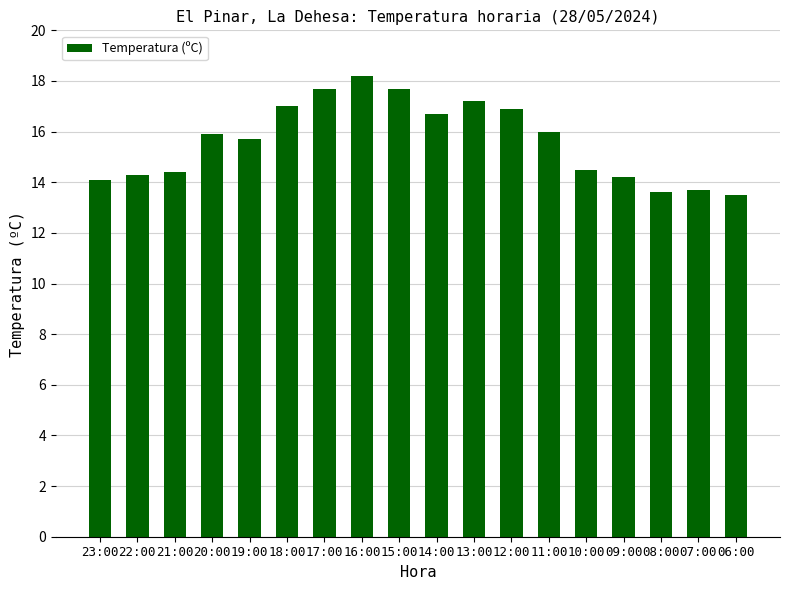

What is the value of the 13th bar from the left?

16.0